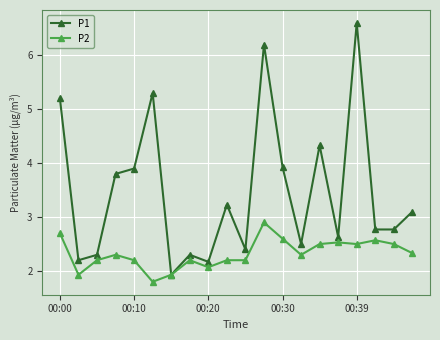

Which series has the largest total across all categories?

P1